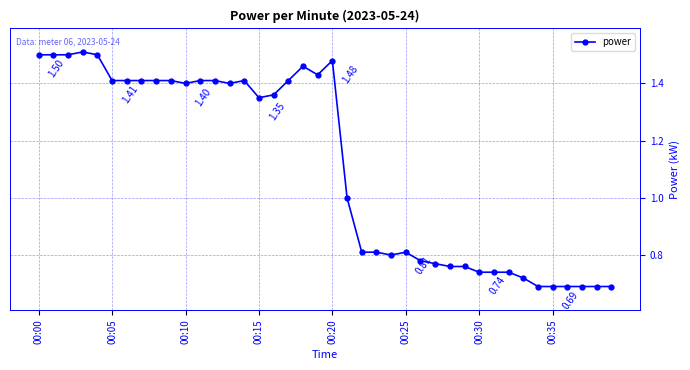

True or false: the data has more than 1 interior local peaks.

True